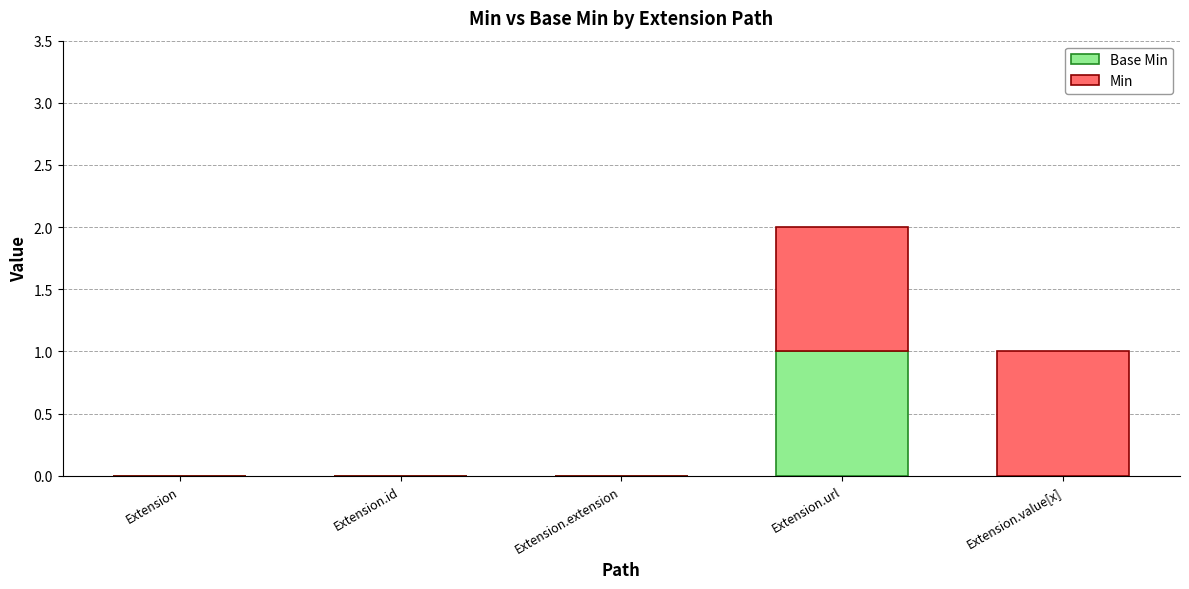

At which category is the sum across all series the highest?

Extension.url